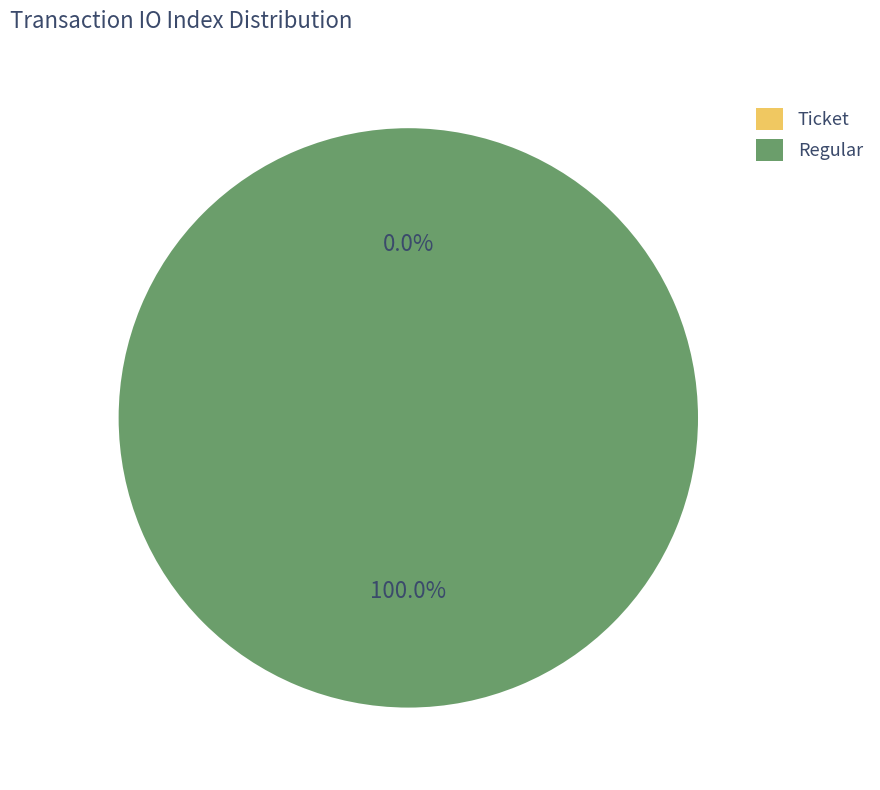

What is the change in value from Ticket to Regular?

+6